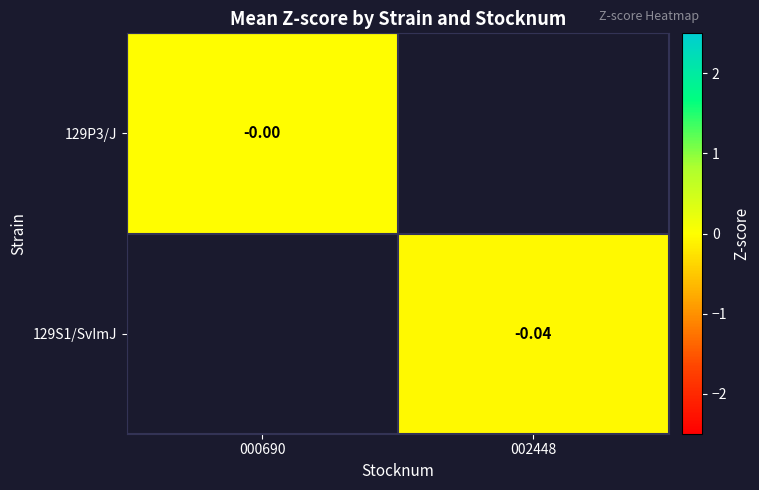

Is it true that 129S1/SvImJ equals -0.1 at 002448?

False